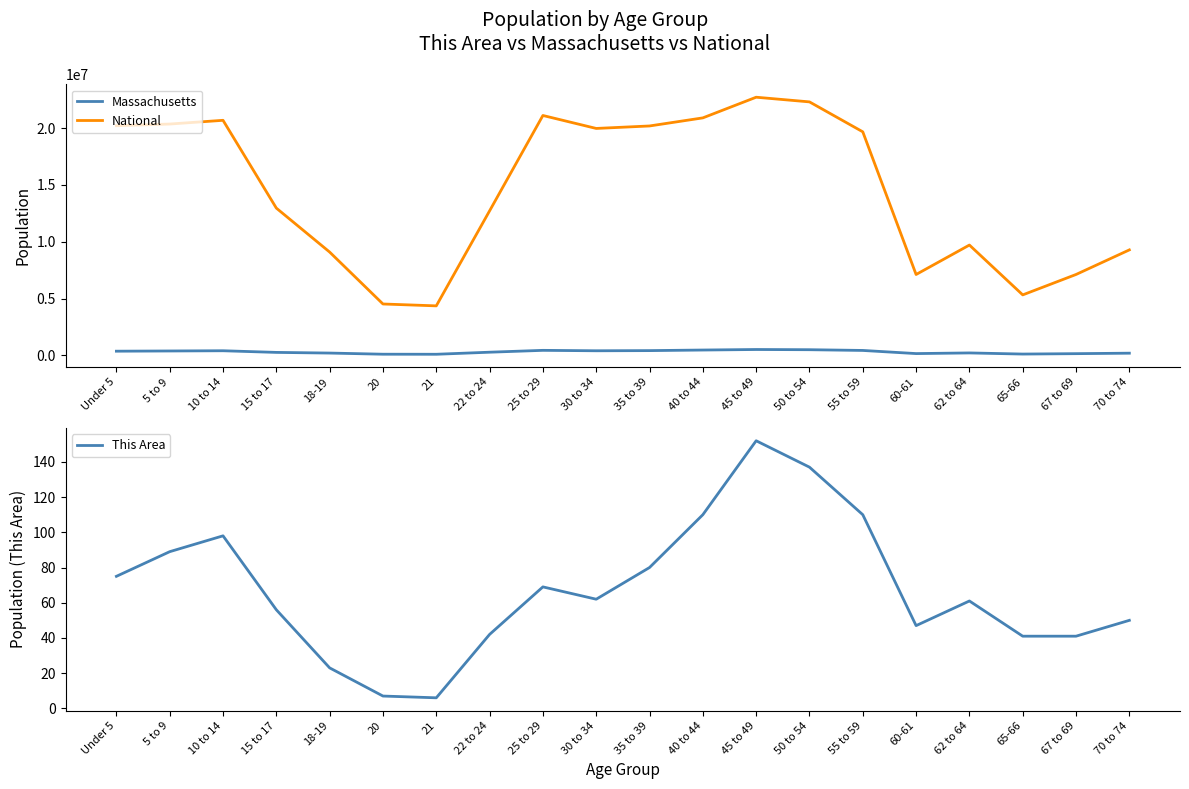

True or false: National has a value of 7115361 at 67 to 69.

True